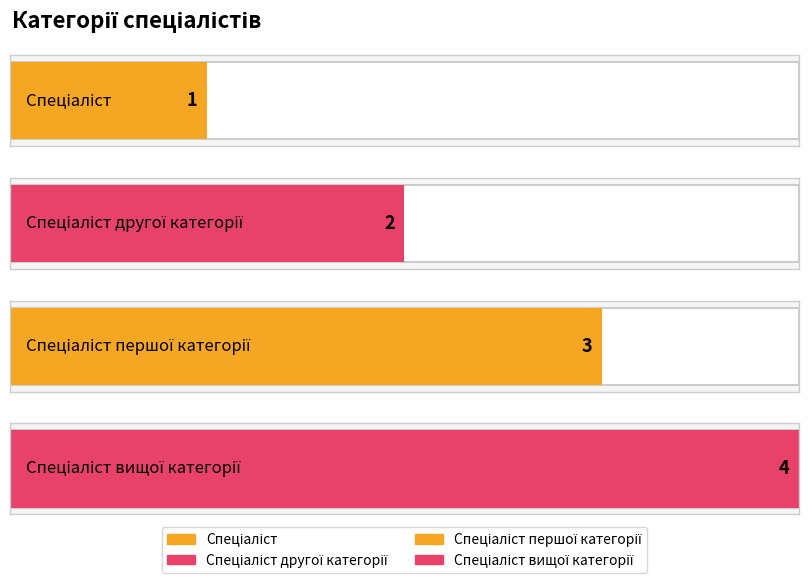

What is the sum of all values?

10